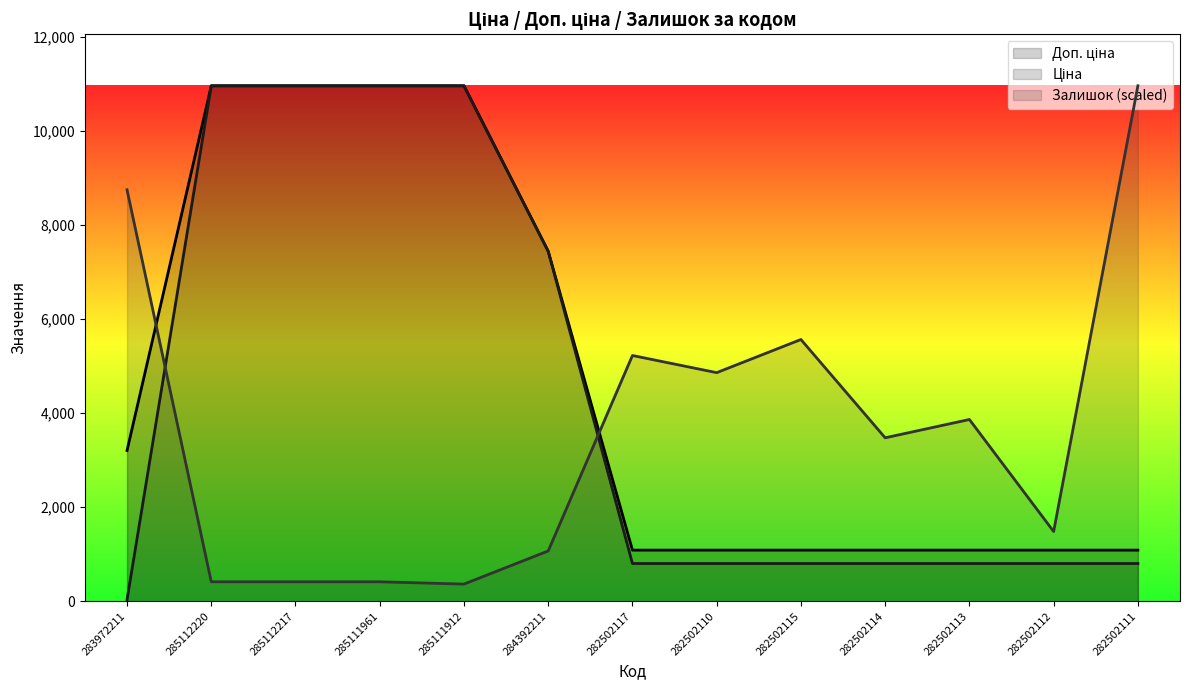

What is the average value of the Ціна series?

4380.7